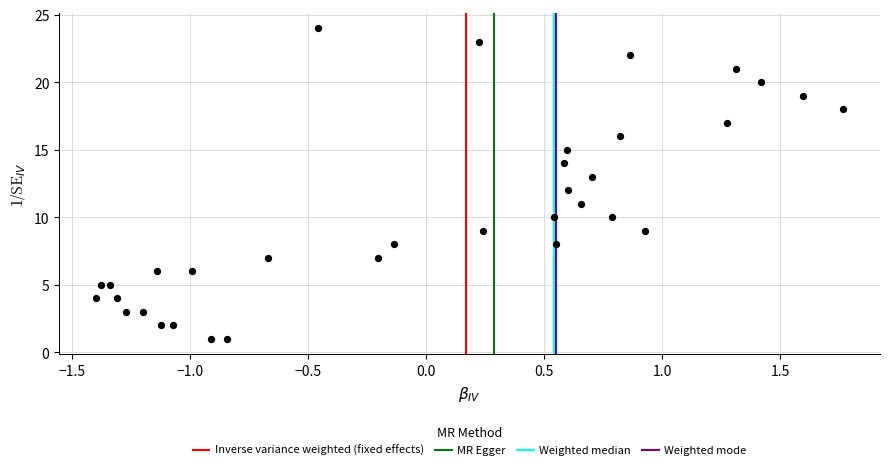

What is the range of Y values (max minus min)?

23